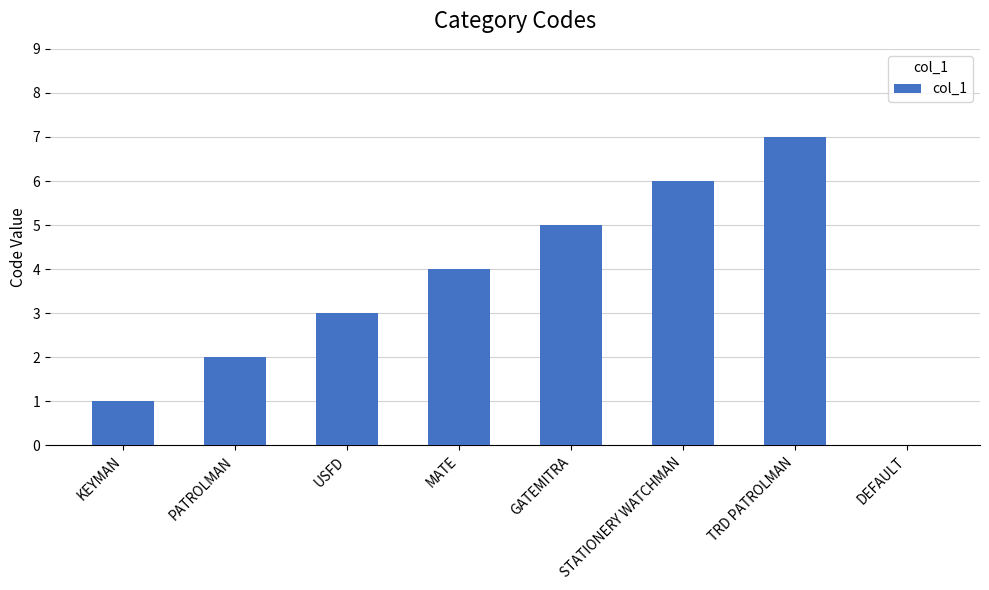

Which has a higher value, KEYMAN or USFD?

USFD